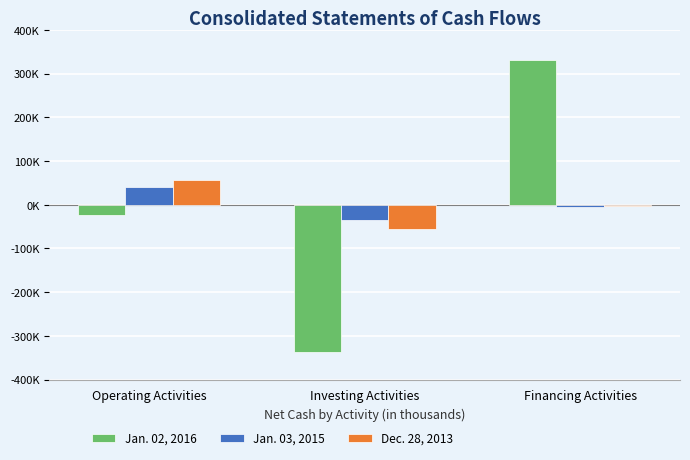

Does the chart contain stacked bars?

No